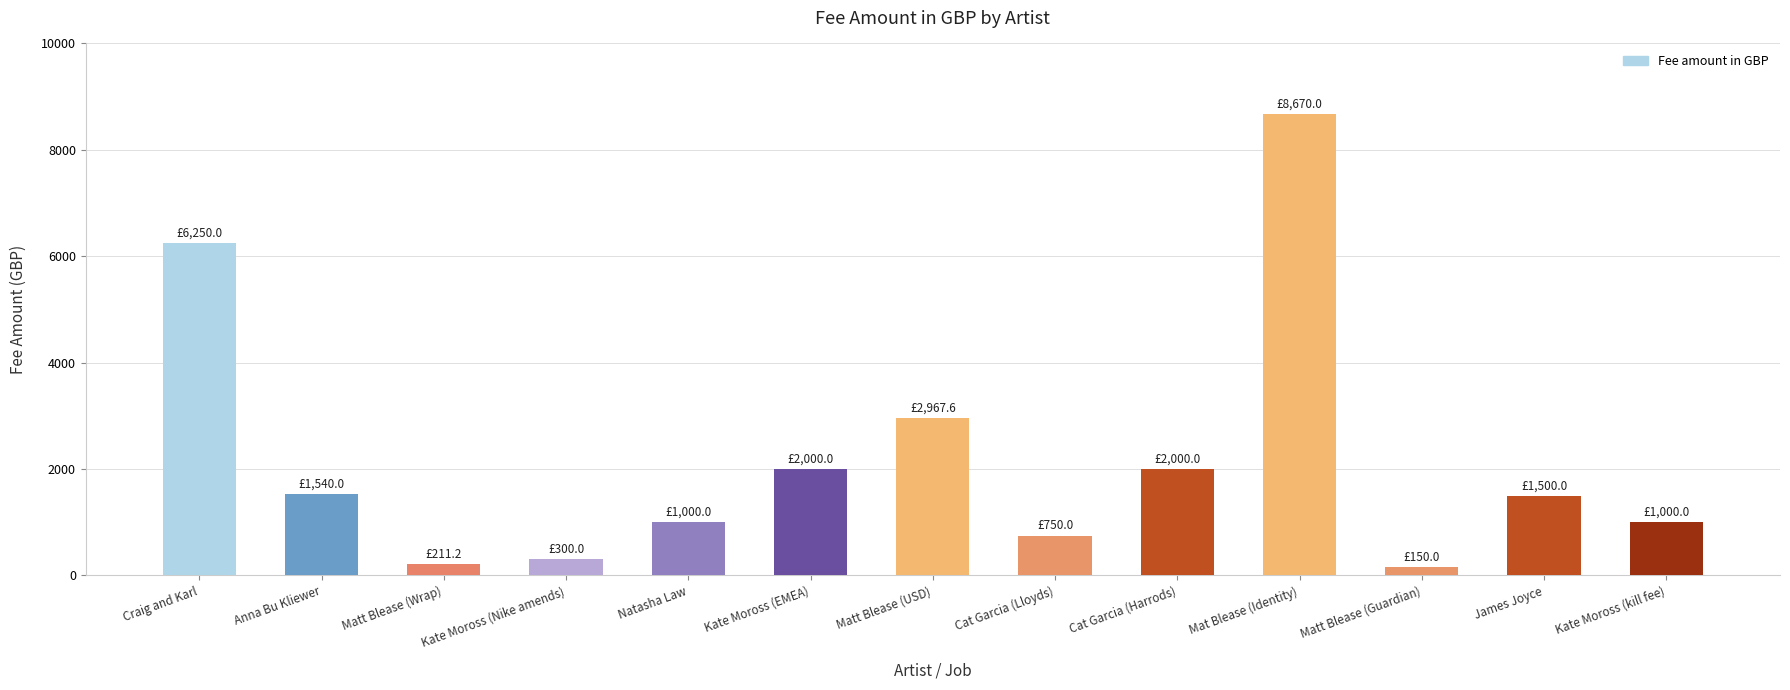

What is the difference between the second highest and second lowest values?

6038.8